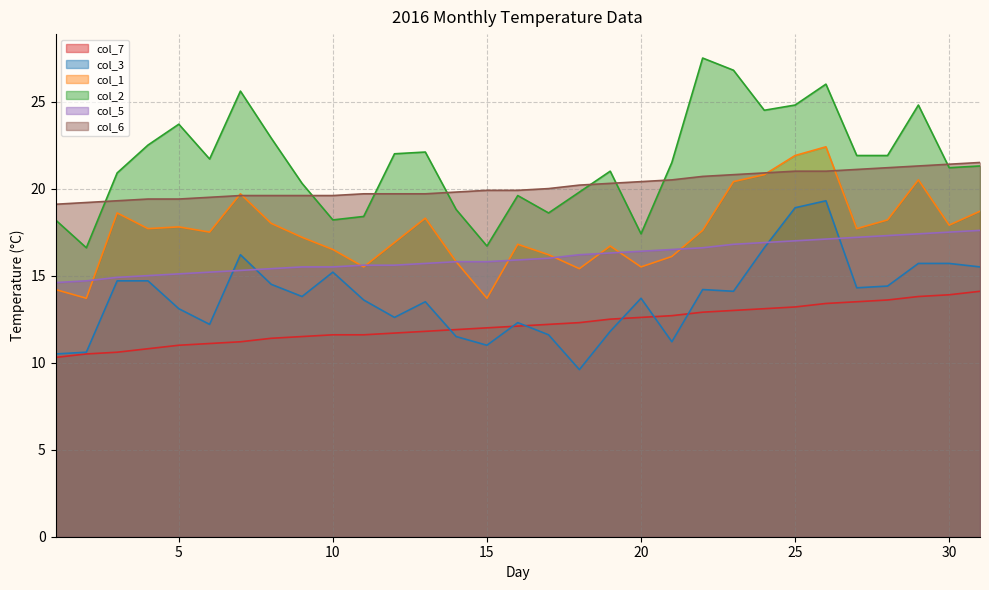

At which category is the sum across all series the highest?

26